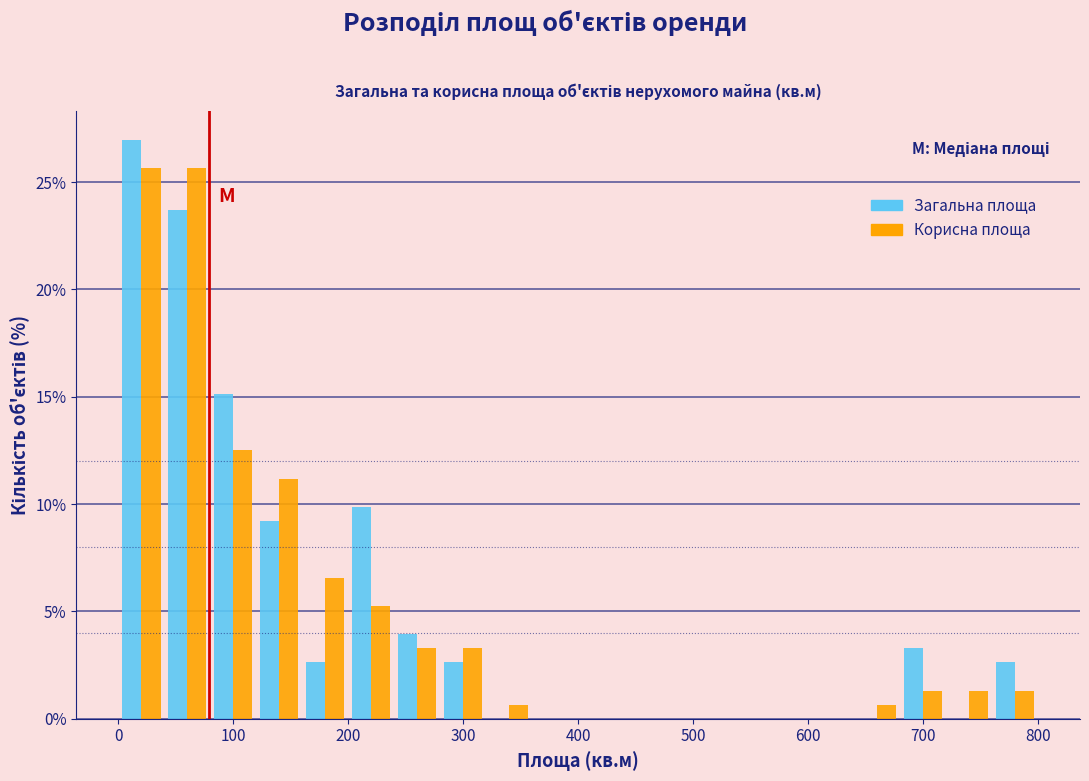

Reading left to right, list every range on the x-axis with the height of the bar of each series over it. The values are not printed on the chart, so give them approximately, as read against the axis.

0 to 40: Загальна площа=27.0	Корисна площа=25.5
40 to 80: Загальна площа=23.5	Корисна площа=25.5
80 to 120: Загальна площа=15.0	Корисна площа=12.5
120 to 160: Загальна площа=9.0	Корисна площа=11.0
160 to 200: Загальна площа=2.5	Корисна площа=6.5
200 to 240: Загальна площа=10.0	Корисна площа=5.5
240 to 280: Загальна площа=4.0	Корисна площа=3.5
280 to 320: Загальна площа=2.5	Корисна площа=3.5
320 to 360: Загальна площа=0	Корисна площа=0.5
360 to 400: Загальна площа=0	Корисна площа=0
400 to 440: Загальна площа=0	Корисна площа=0
440 to 480: Загальна площа=0	Корисна площа=0
480 to 520: Загальна площа=0	Корисна площа=0
520 to 560: Загальна площа=0	Корисна площа=0
560 to 600: Загальна площа=0	Корисна площа=0
600 to 640: Загальна площа=0	Корисна площа=0
640 to 680: Загальна площа=0	Корисна площа=0.5
680 to 720: Загальна площа=3.5	Корисна площа=1.5
720 to 760: Загальна площа=0	Корисна площа=1.5
760 to 800: Загальна площа=2.5	Корисна площа=1.5